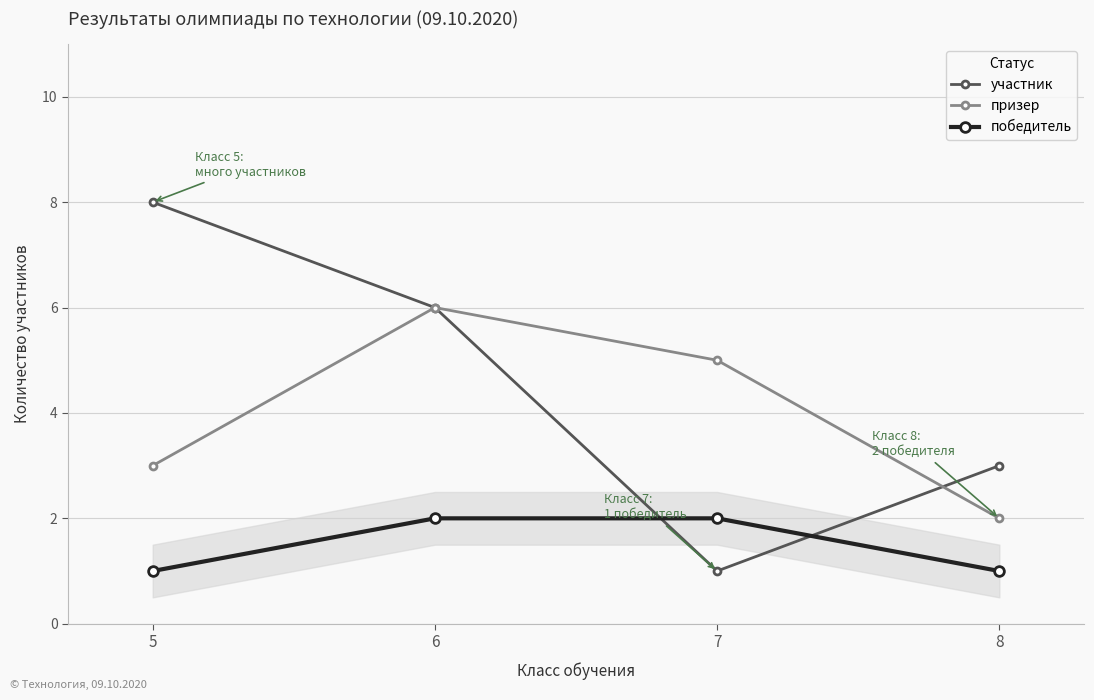

What is the smallest value displayed?

1